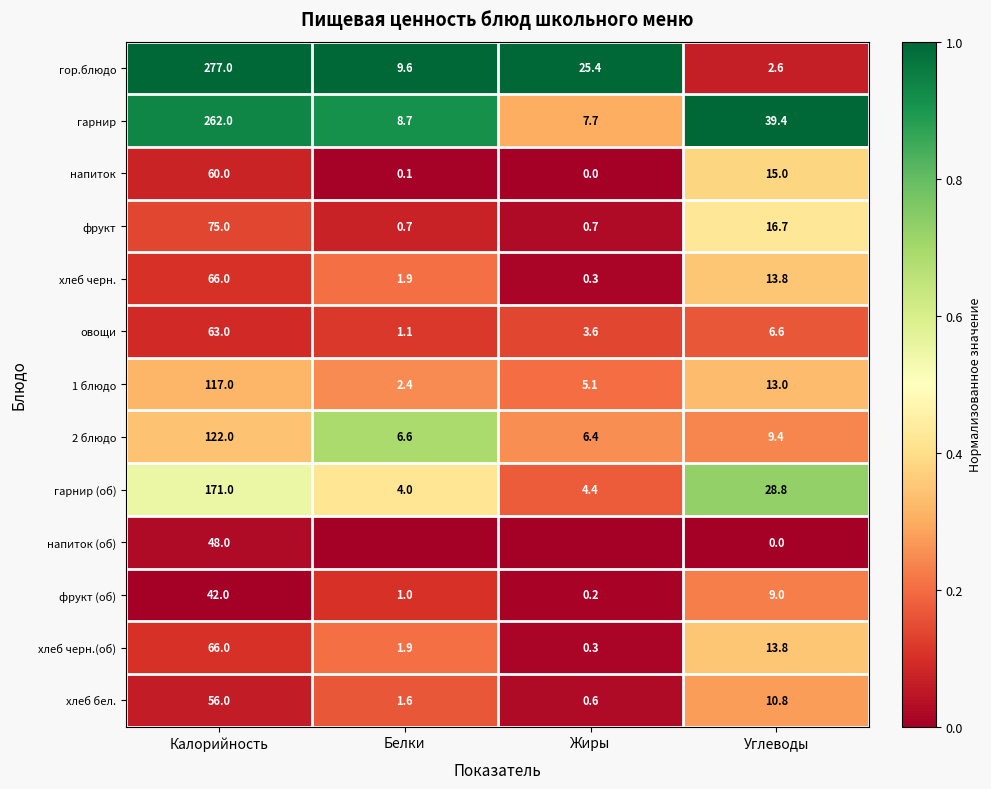

The value of гарнир at Углеводы is 39.4. True or false?

True